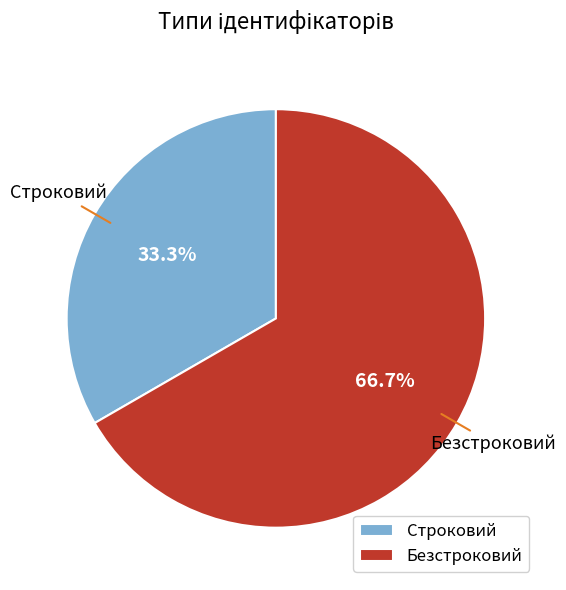

Rank the categories by value from highest to lowest.

Безстроковий, Строковий